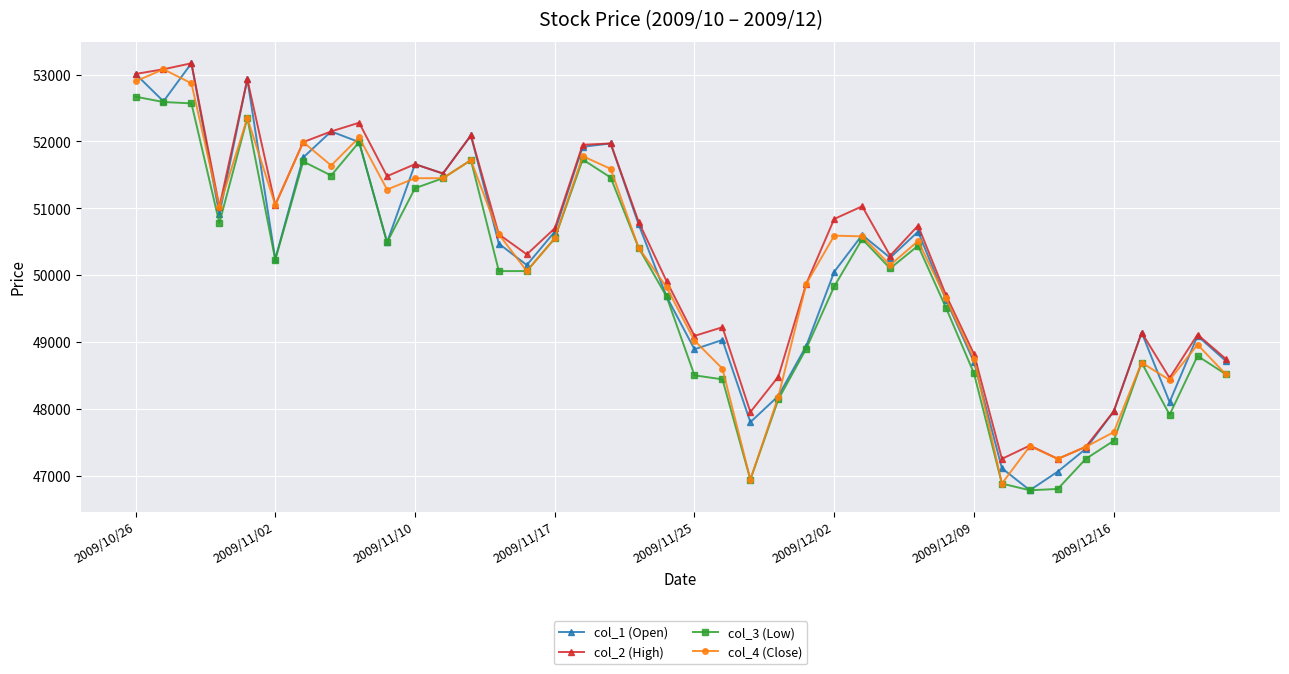

In col_1 (Open), how many points are higher than both neighbors (excluding endpoints)?

11